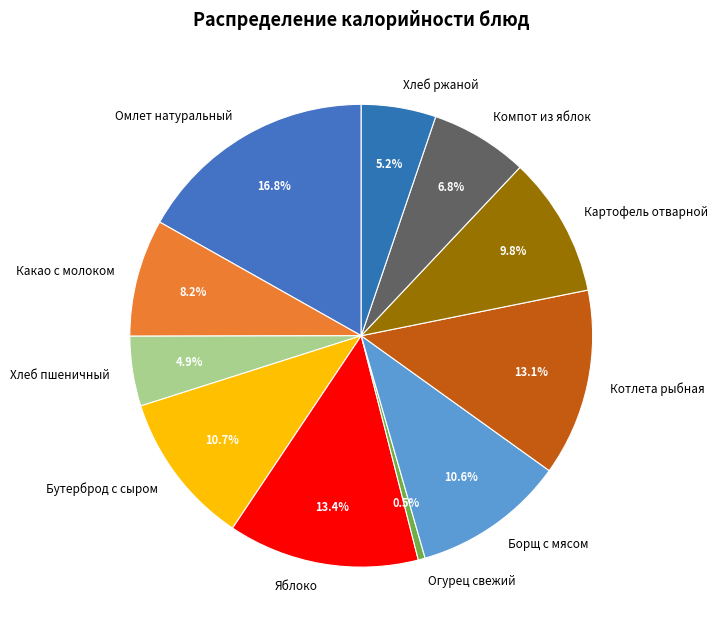

How many segments does this pie chart have?

11